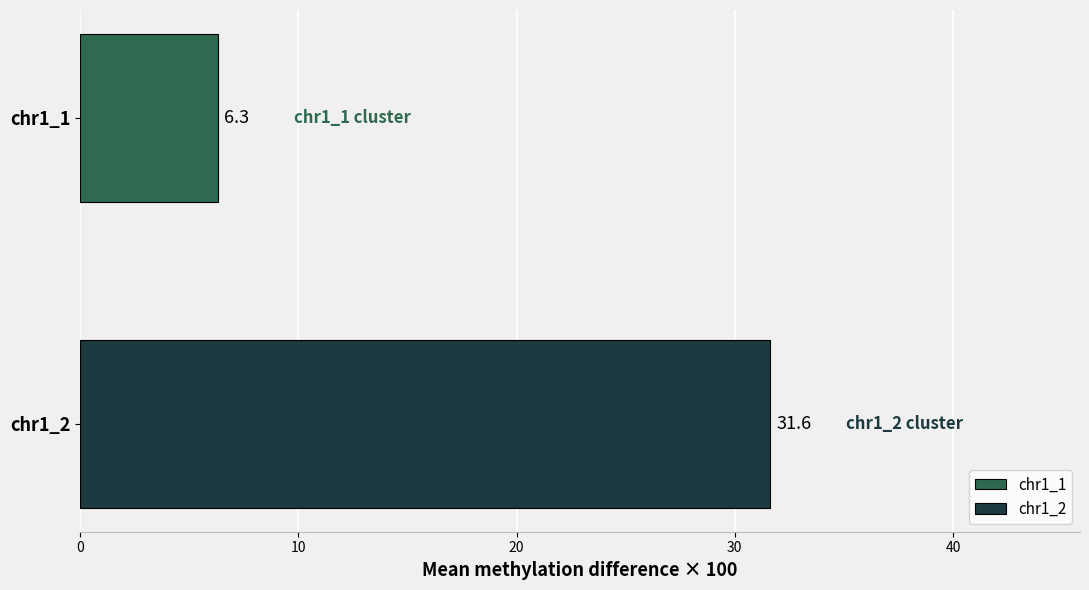

List the series in order of their peak value, highest first.

chr1_2, chr1_1